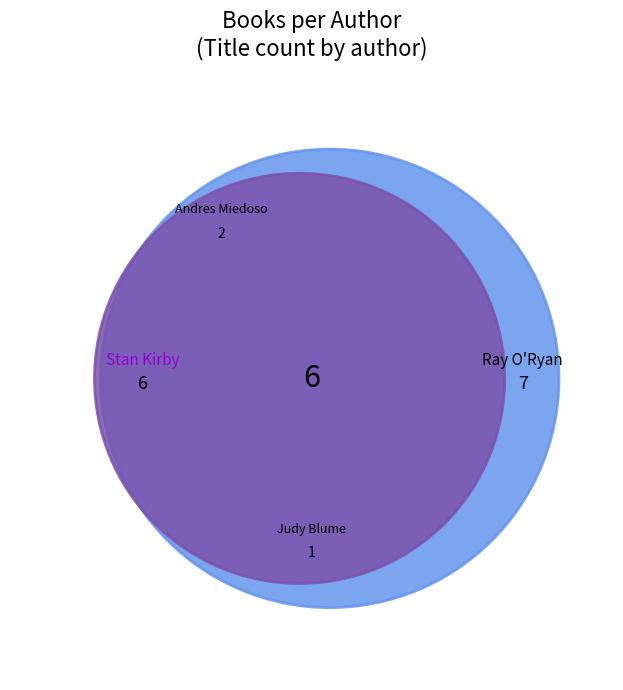

How many slices are in this pie chart?

4